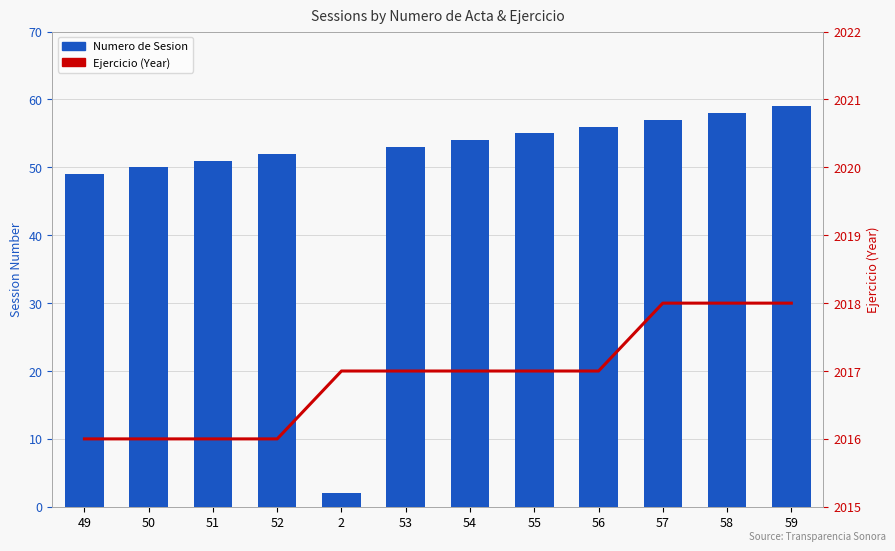

At 49, list the series in order from largest to smallest.

Ejercicio, Numero de Sesion